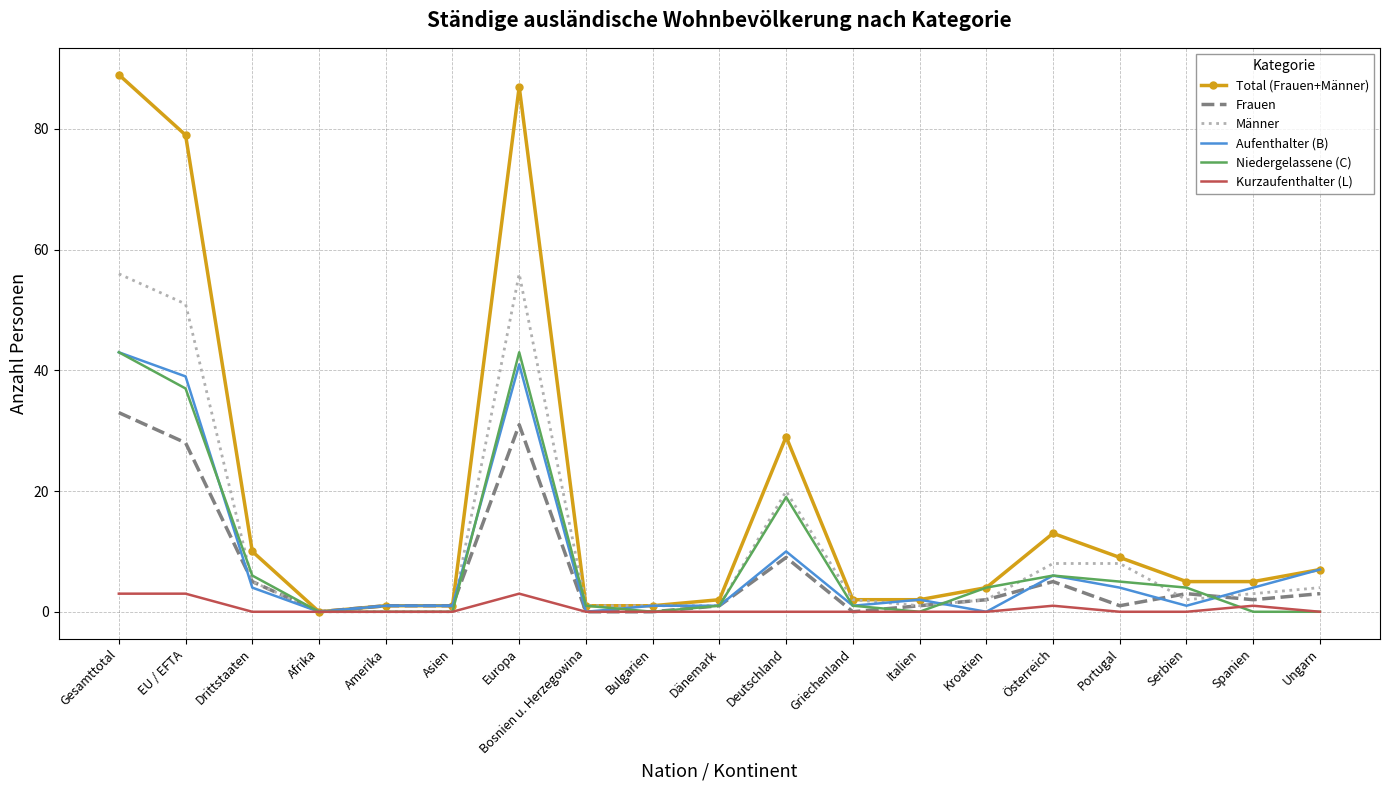

The Niedergelassene (C) series shows 0 at Bulgarien. True or false?

True